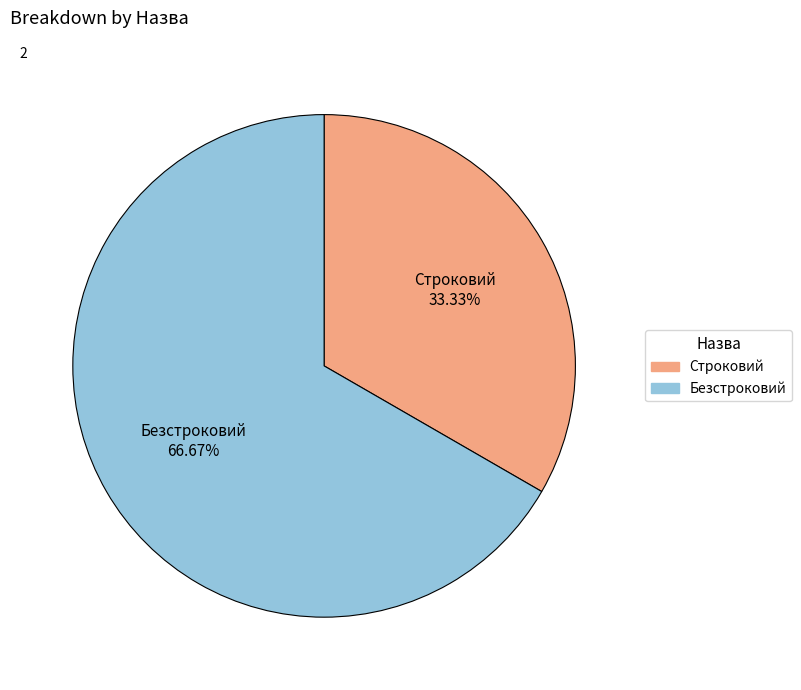

Which slice is the smallest?

Строковий